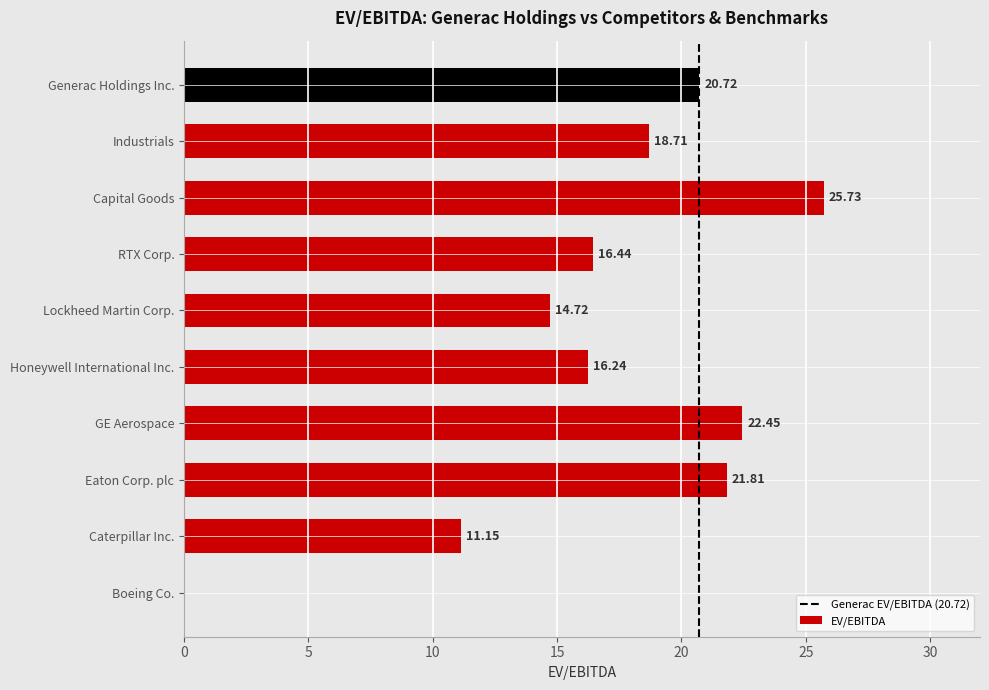

What is the change in value from Boeing Co. to Lockheed Martin Corp.?

+14.7